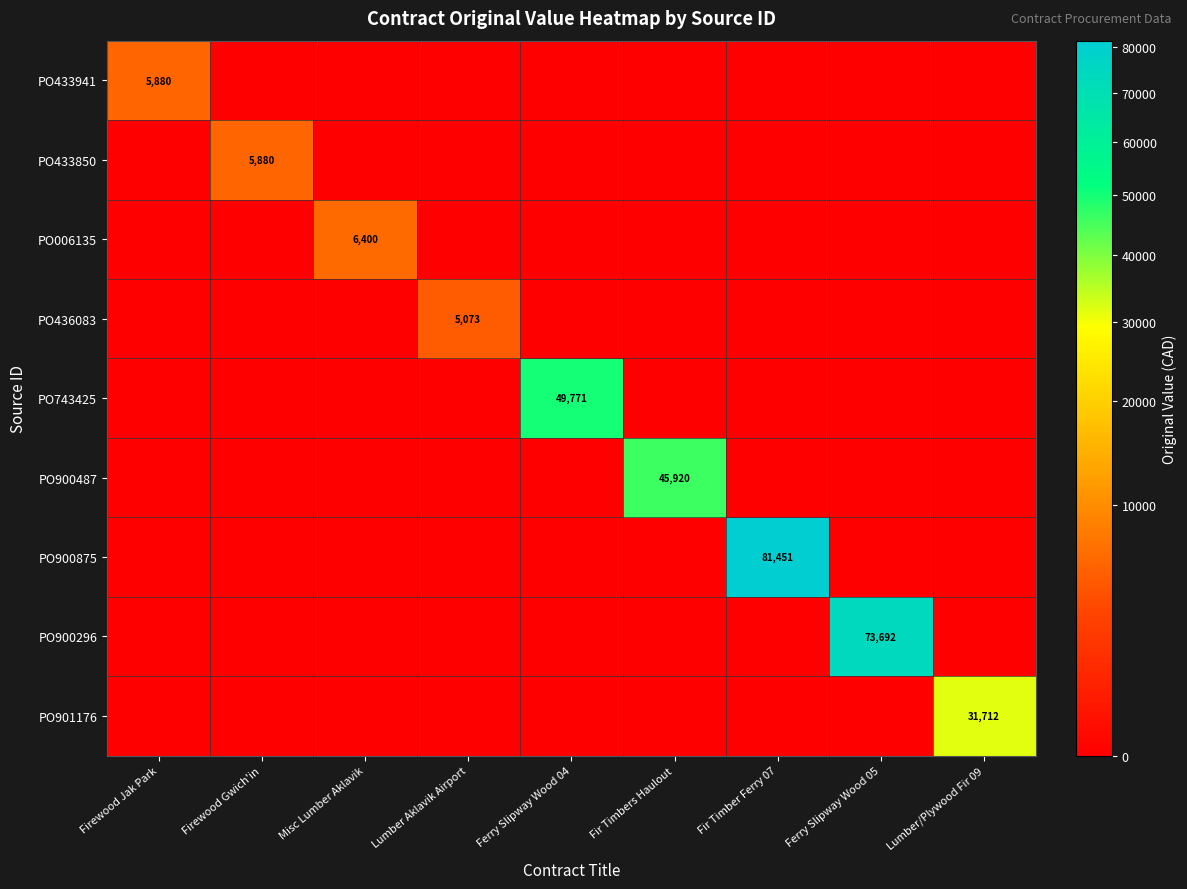

Which category has the highest value across all series?

Fir Timber Ferry 07